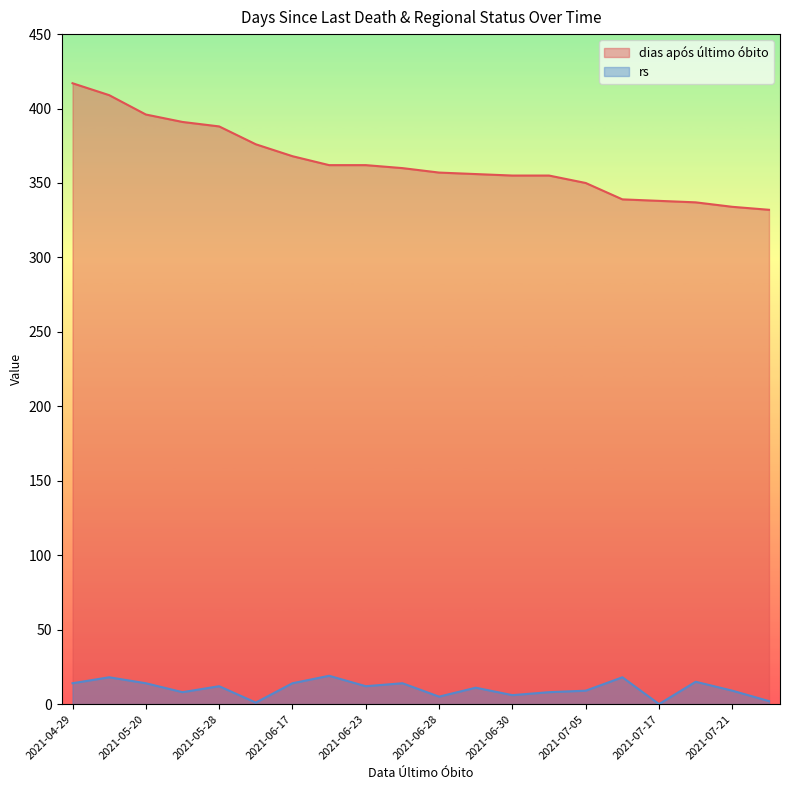

Reading left to right, extract all data points from this chart.

dias após último óbito: 417	409	396	391	388	376	368	362	362	360	357	356	355	355	350	339	338	337	334	332
rs: 14	18	14	8	12	1	14	19	12	14	5	11	6	8	9	18	0	15	9	2